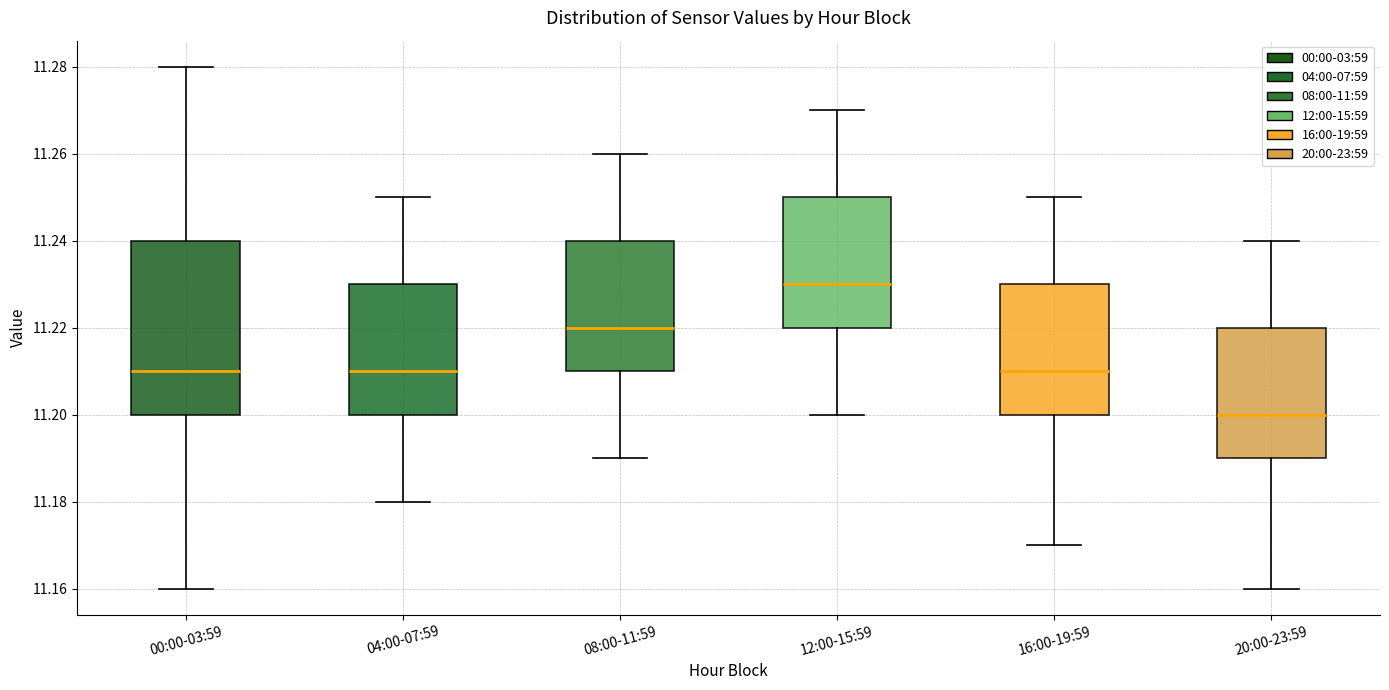

Reading left to right, transcribe this box plot: for each box, give where its median line is, the range the box spans, and where its two whiskers end, as read against the y-axis. The values are not printed on the chart, so give them approximately, as read against the axis.

00:00-03:59: median 11.21, box 11.20 to 11.24, whiskers 11.16 to 11.28
04:00-07:59: median 11.21, box 11.20 to 11.23, whiskers 11.18 to 11.25
08:00-11:59: median 11.22, box 11.21 to 11.24, whiskers 11.19 to 11.26
12:00-15:59: median 11.23, box 11.22 to 11.25, whiskers 11.20 to 11.27
16:00-19:59: median 11.21, box 11.20 to 11.23, whiskers 11.17 to 11.25
20:00-23:59: median 11.20, box 11.19 to 11.22, whiskers 11.16 to 11.24